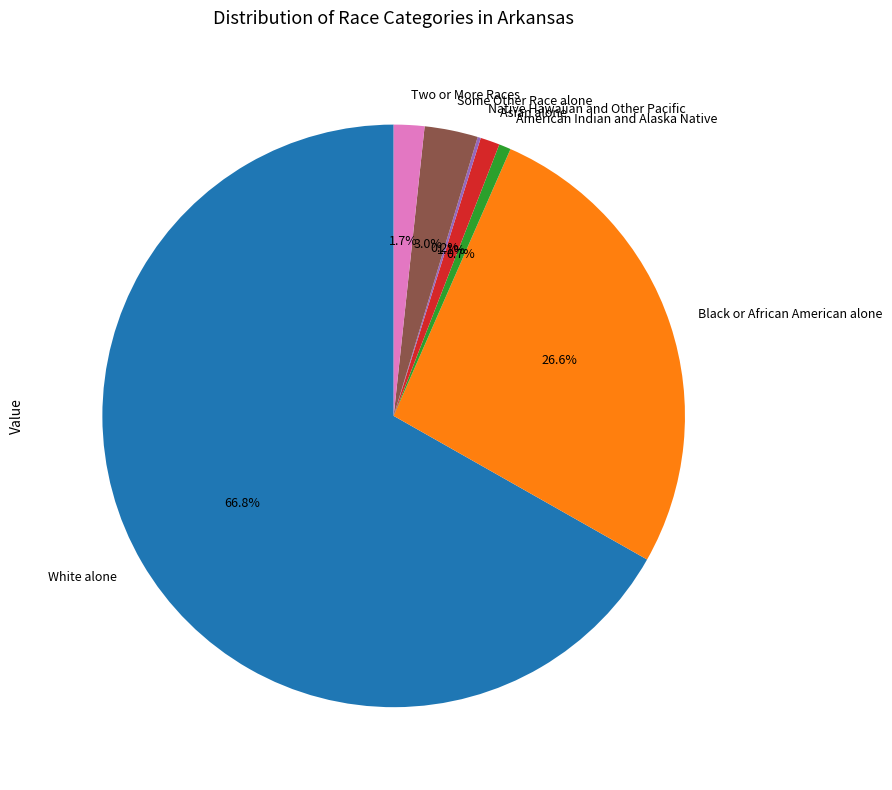

To the nearest percent, what is the difference between the largest and smallest slice percentages?

67%